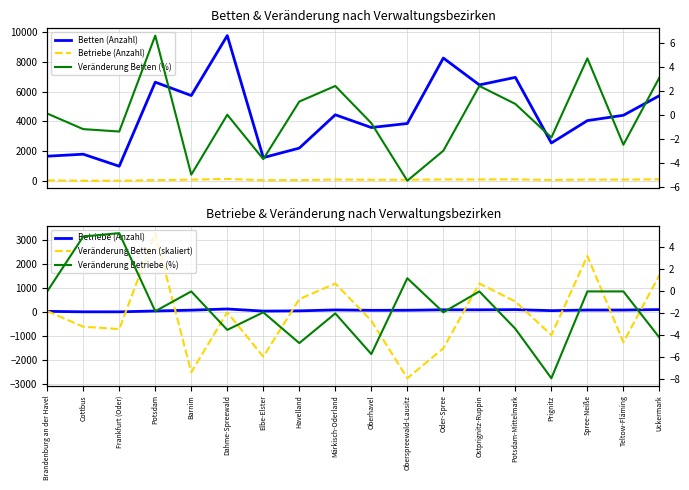

Count the number of categories in the chart.

18